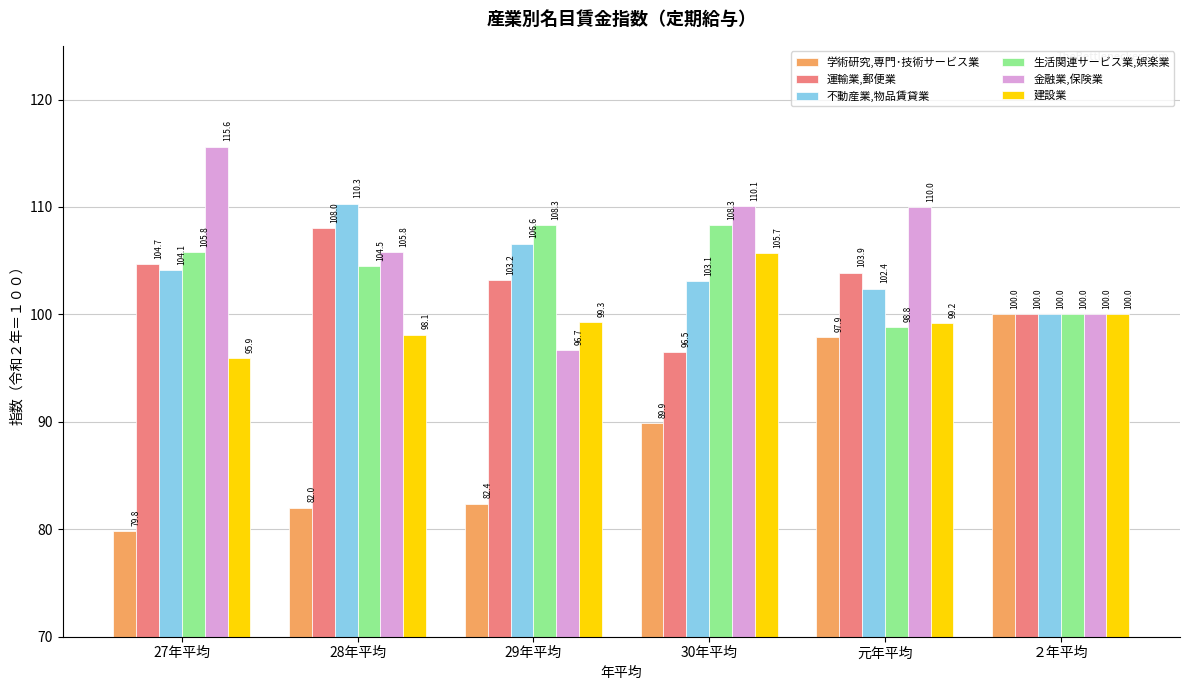

What is the average value of the 不動産業,物品賃貸業 series?

104.4